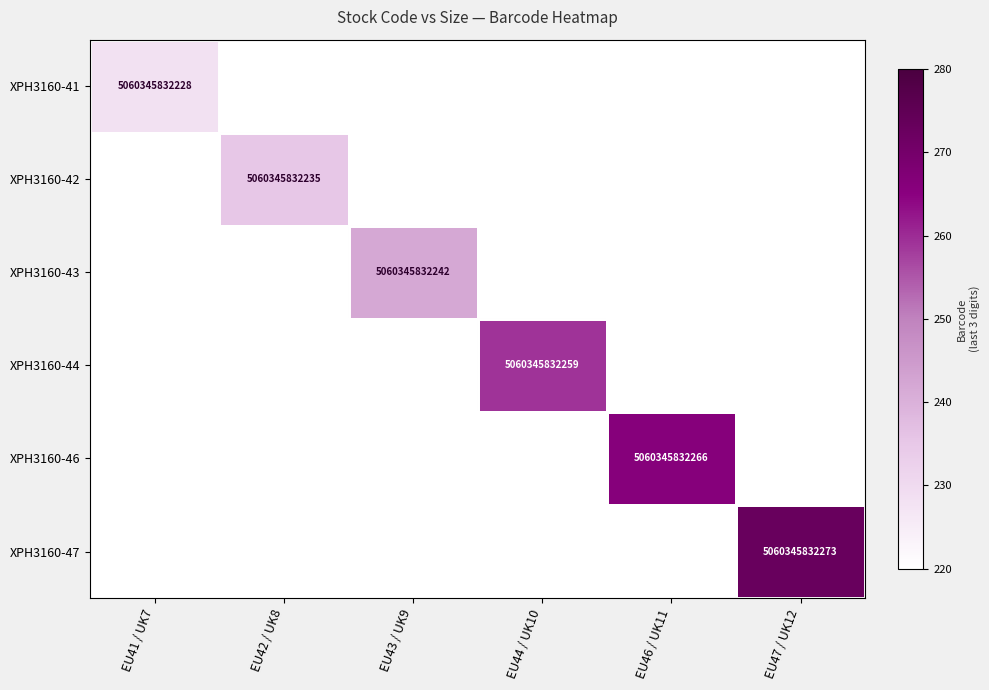

Is the value of XPH3160-47 at EU47 / UK12 greater than the value of XPH3160-44 at EU44 / UK10?

Yes